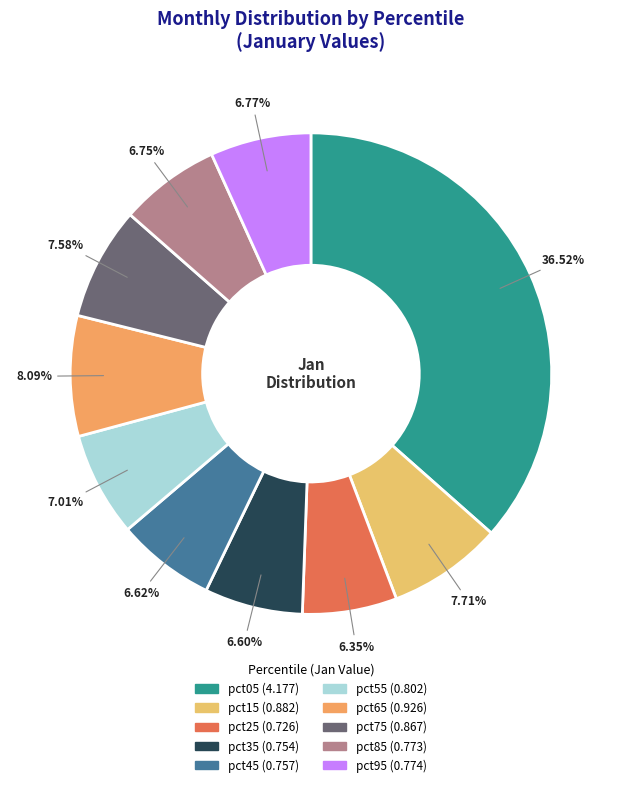

Count the number of slices in the pie.

10